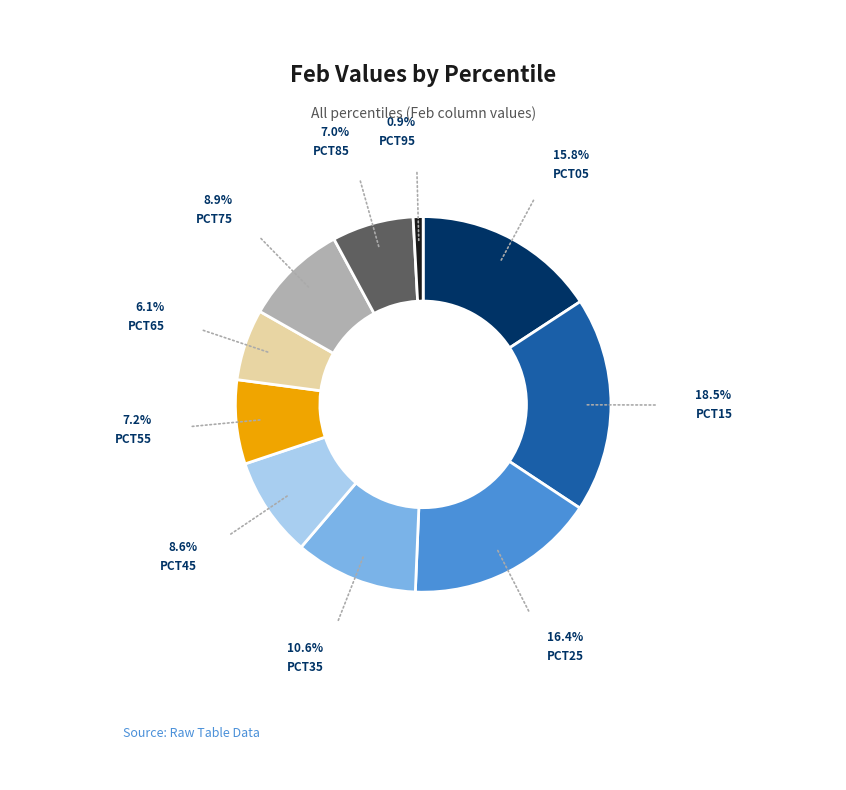

Does any single category account for the majority?

No